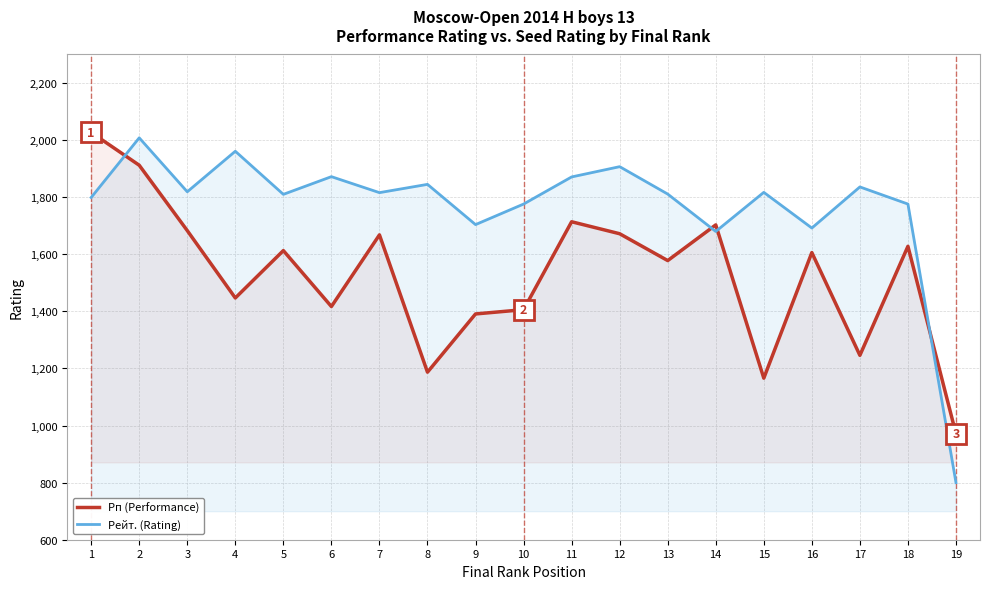

What is the approximate value of Рп (Performance) at 18?

1628